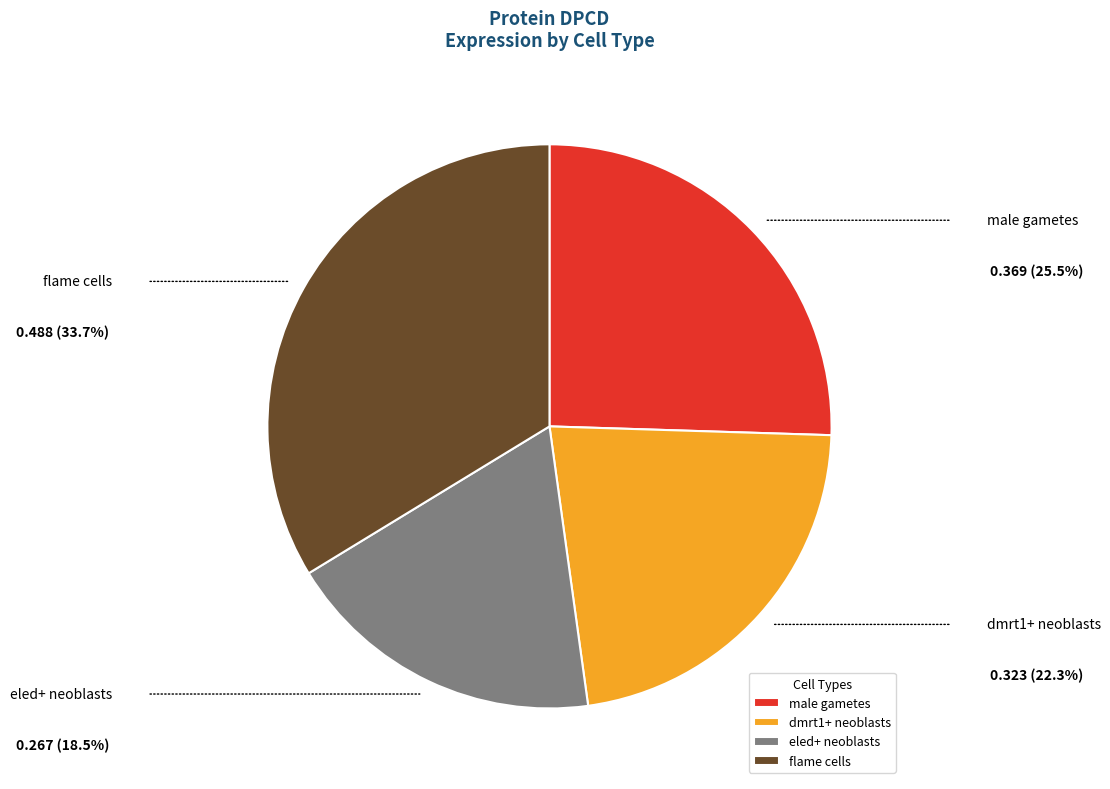

The eled+ neoblasts slice represents 18% of the pie. True or false?

True